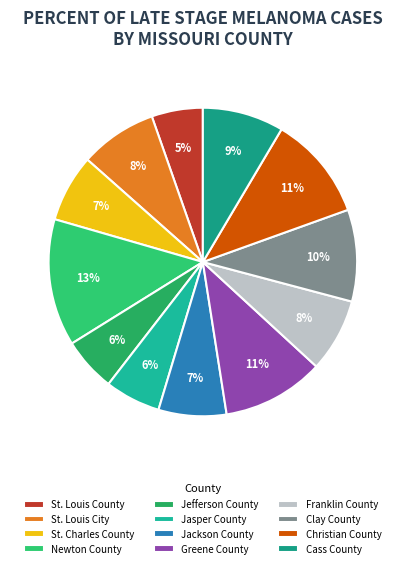

To the nearest percent, what is the difference between the largest and smallest slice percentages?

8%